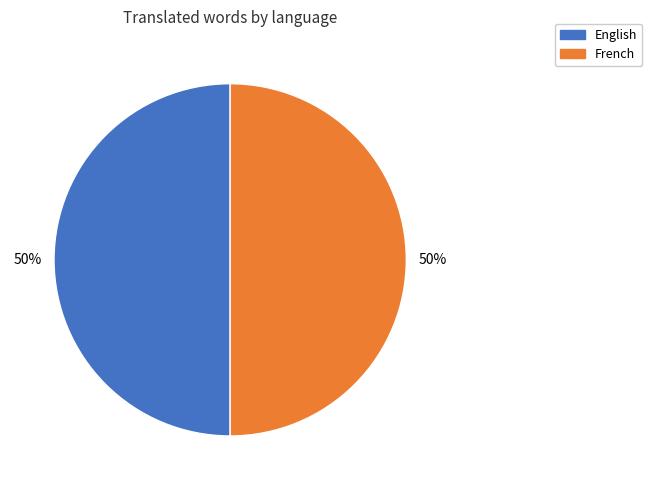

To the nearest percent, what is the average slice percentage?

50%